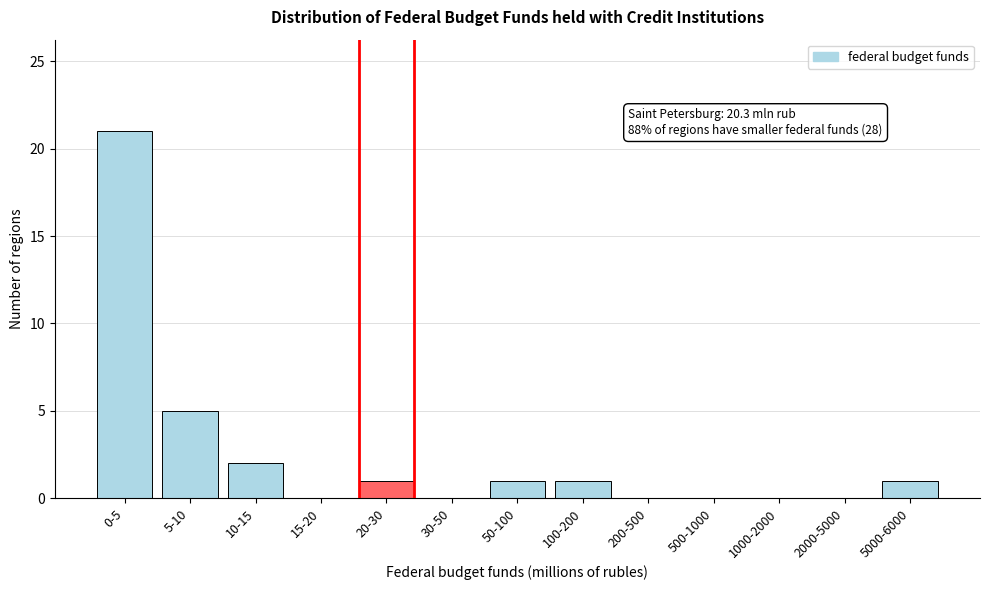

Reading left to right, list all the values displayed in this chart.

0-5=21	5-10=5	10-15=2	15-20=0	20-30=1	30-50=0	50-100=1	100-200=1	200-500=0	500-1000=0	1000-2000=0	2000-5000=0	5000-6000=1